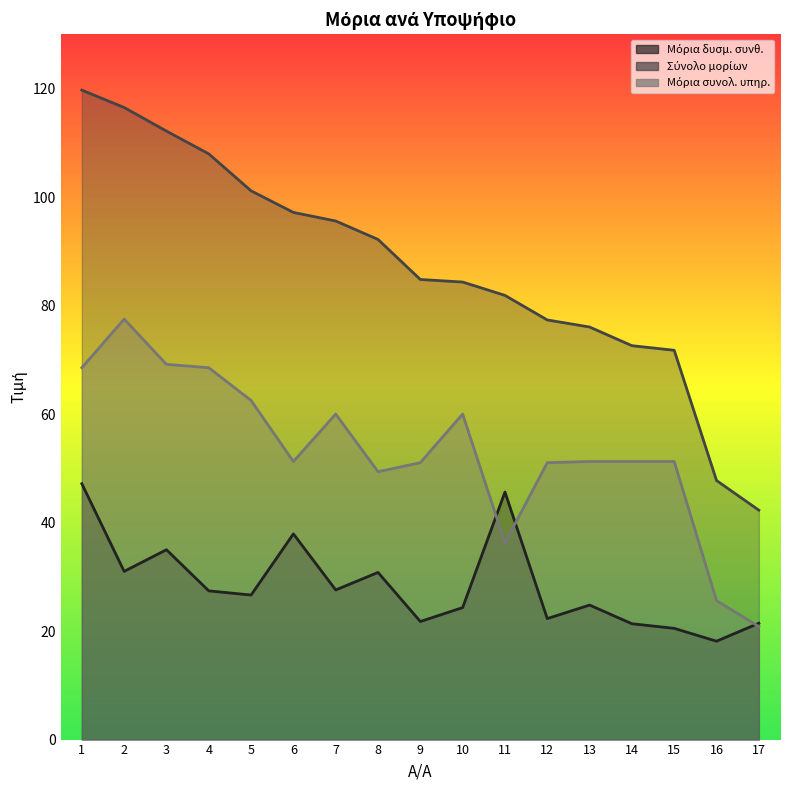

List the series in order of their overall mean, lowest first.

Μόρια δυσμ. συνθ., Μόρια συνολ. υπηρ., Σύνολο μορίων